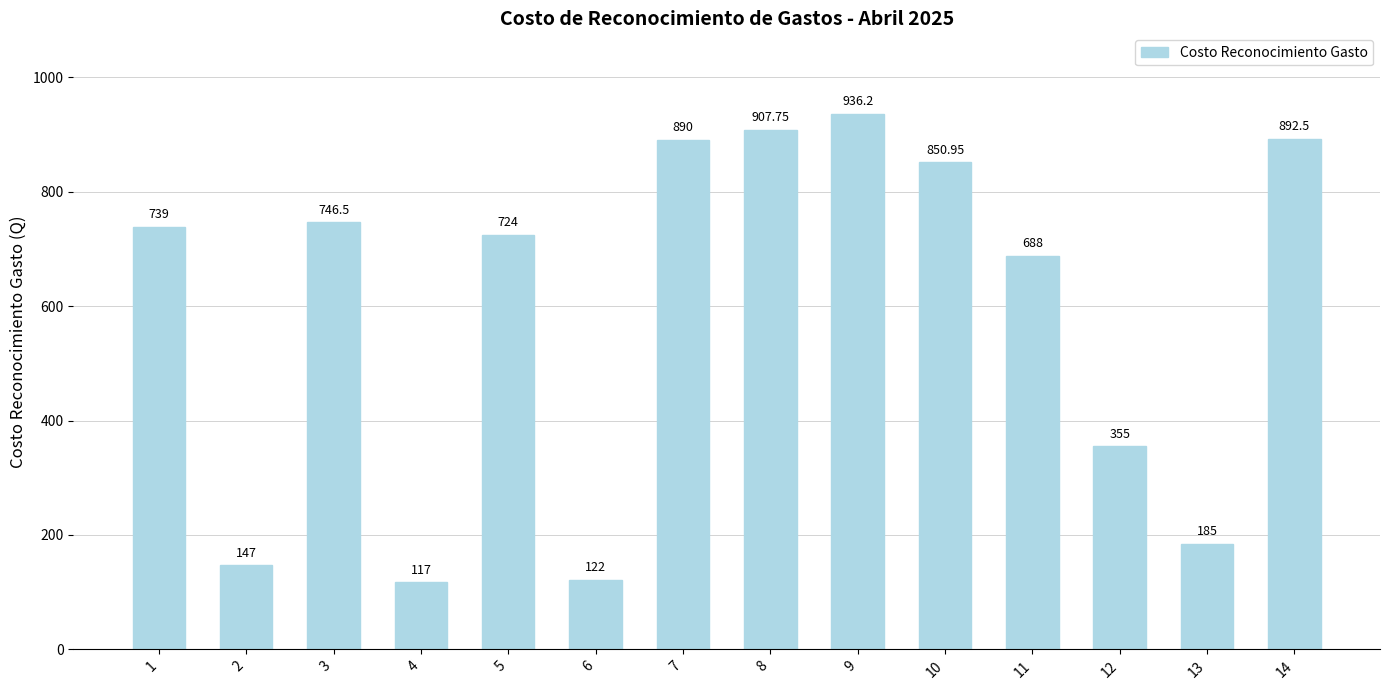

Are the bars horizontal?

No